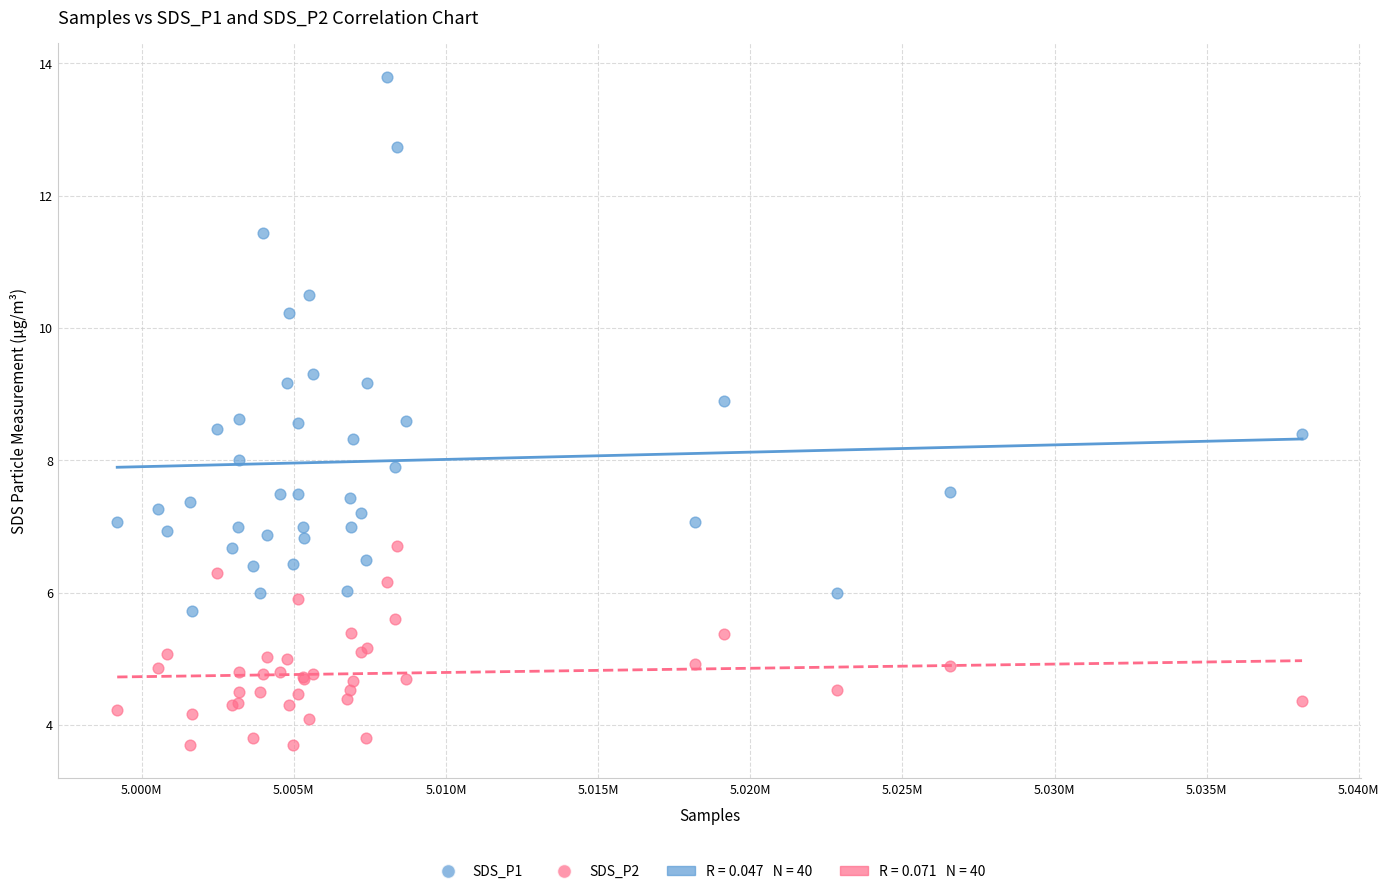

Which series reaches the maximum Y coordinate?

SDS_P1